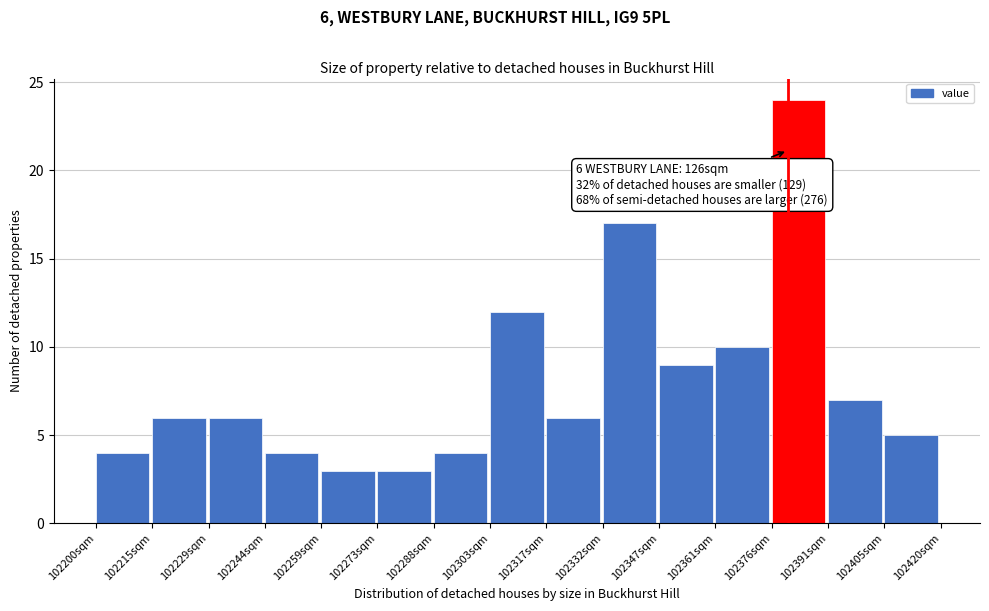

Which range on the x-axis has the tallest bar?

102376 to 102390